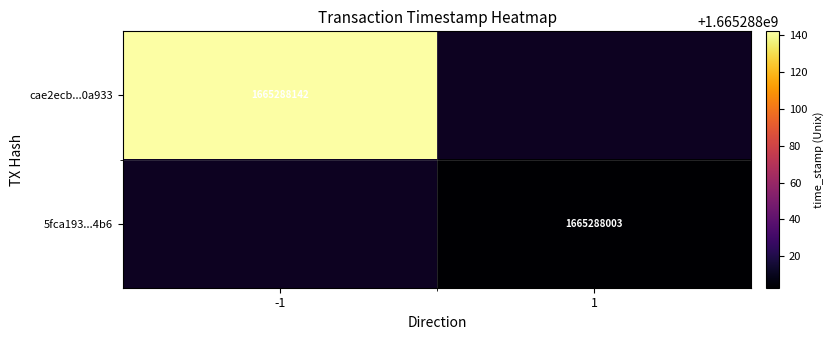

Reading left to right, what are all the values shown in this chart?

cae2ecb52bb8b5244ccee2f263130c82e20a933: direction=-1	time_stamp=1665288142
5fca193b330b6ac10ef28bd79a22f1113d7b4b6: direction=1	time_stamp=1665288003